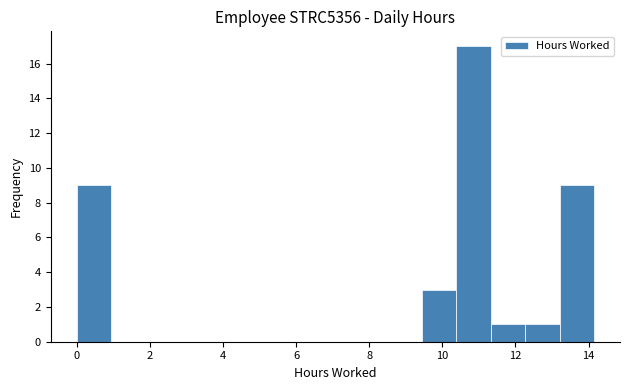

How tall is the bar that spans 9.4 to 10.4 on the x-axis? Neither the bar edges nor the heights are printed on the chart, so give them approximately, as read against the axes.

3